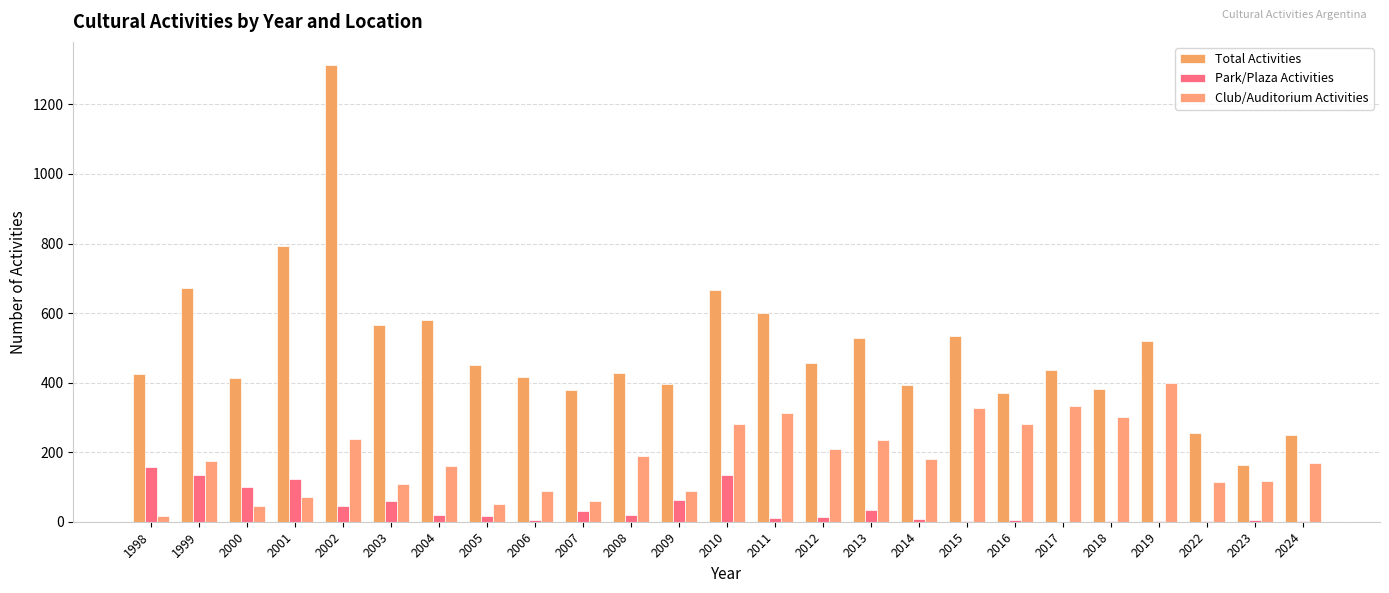

Reading right to left, what are all the values shown in this chart?

Total Activities: 2024=250	2023=162	2022=255	2019=520	2018=381	2017=435	2016=369	2015=534	2014=392	2013=529	2012=457	2011=600	2010=666	2009=395	2008=428	2007=378	2006=415	2005=450	2004=579	2003=565	2002=1314	2001=794	2000=414	1999=673	1998=426
Park/Plaza Activities: 2024=2	2023=4	2022=2	2019=1	2018=1	2017=0	2016=4	2015=3	2014=8	2013=34	2012=13	2011=11	2010=134	2009=62	2008=20	2007=30	2006=5	2005=16	2004=19	2003=59	2002=46	2001=124	2000=99	1999=134	1998=156
Club/Auditorium Activities: 2024=169	2023=118	2022=114	2019=400	2018=300	2017=333	2016=280	2015=328	2014=181	2013=236	2012=208	2011=313	2010=281	2009=88	2008=189	2007=61	2006=88	2005=50	2004=159	2003=108	2002=238	2001=70	2000=46	1999=174	1998=16